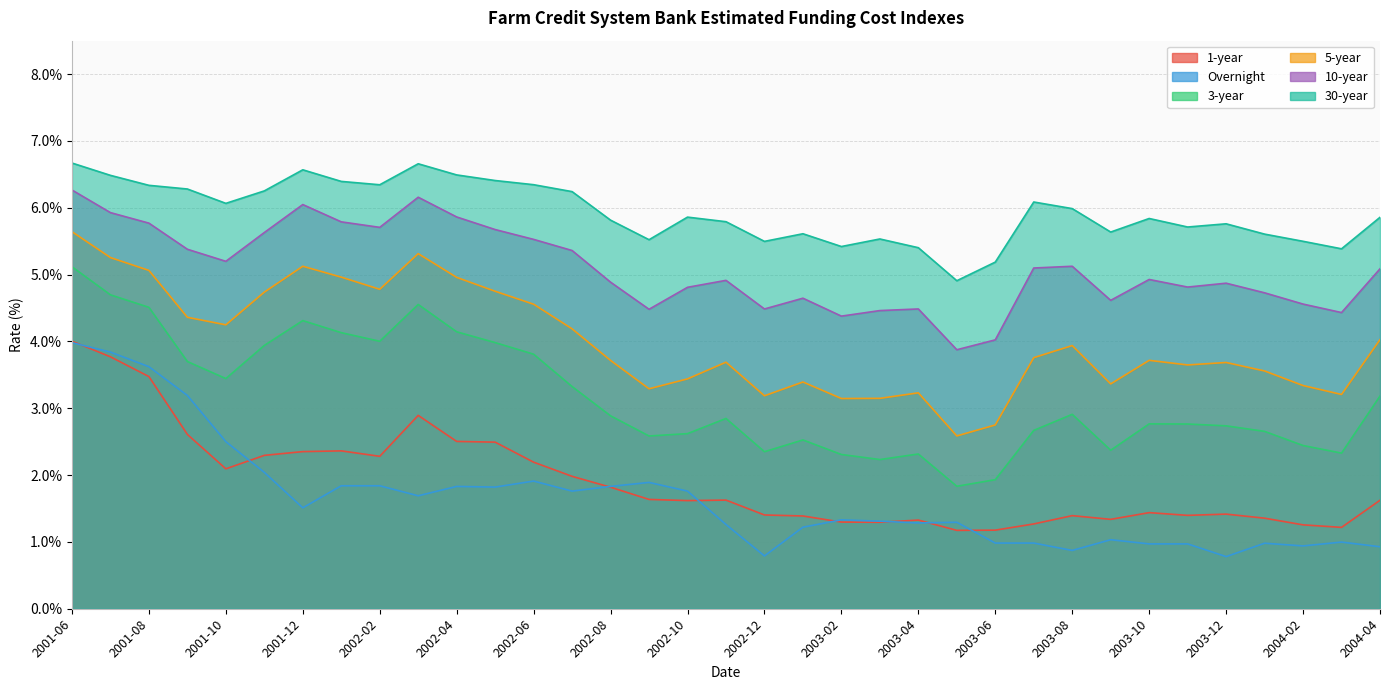

What is the total value across all series at 2001-09?

0.3